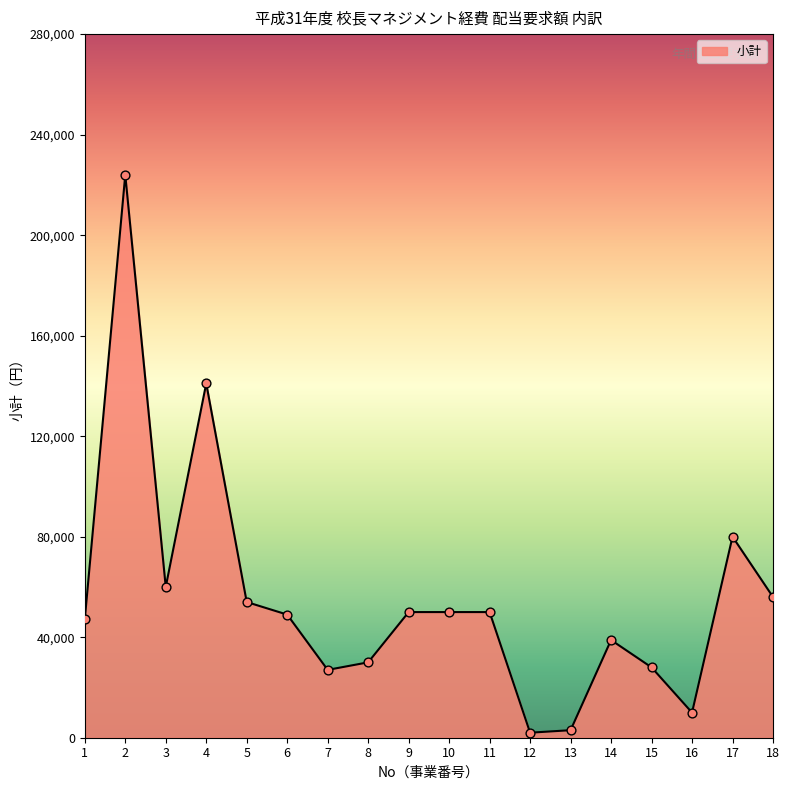

What is the ratio of the value at 16 to the value at 5?

0.2